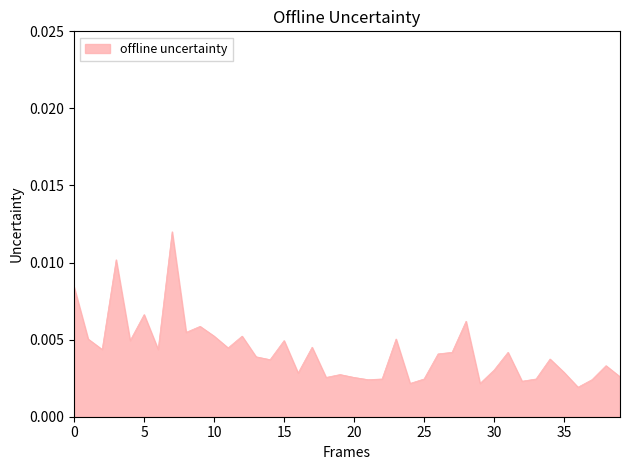

Does the chart have visible grid lines?

No